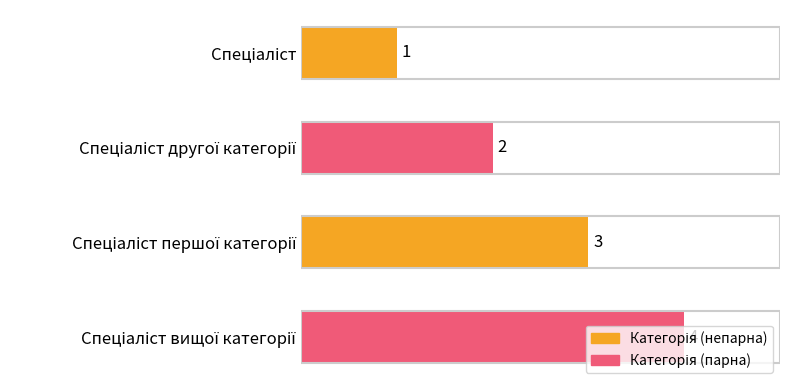

What is the maximum value shown in the chart?

4